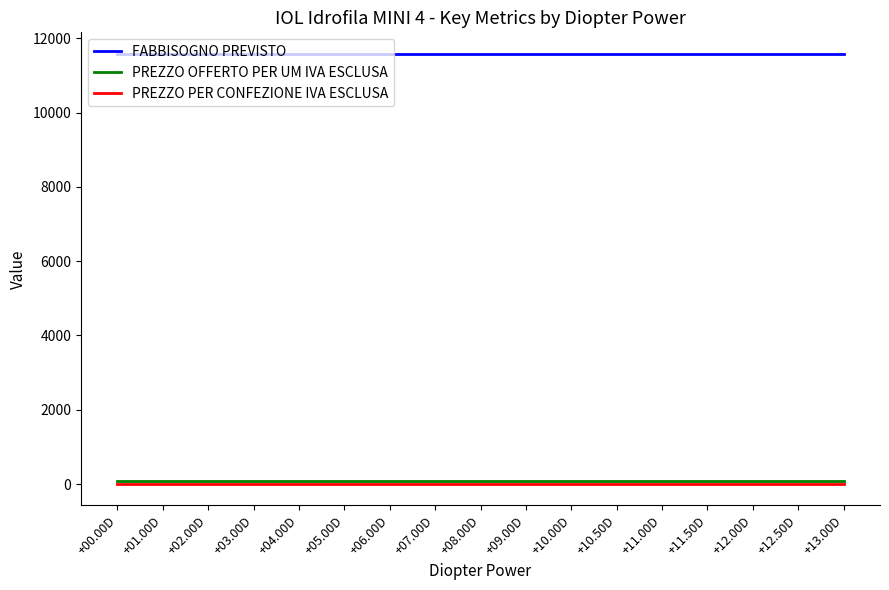

What is the highest value of the PREZZO PER CONFEZIONE IVA ESCLUSA series?

4